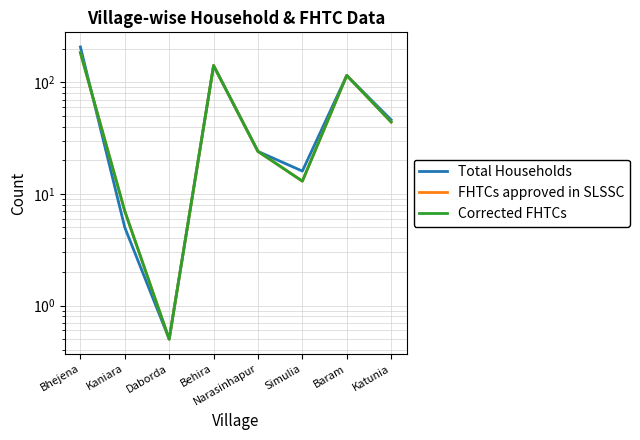

What is the difference between the second highest and minimum values in the FHTCs approved in SLSSC series?

140.5